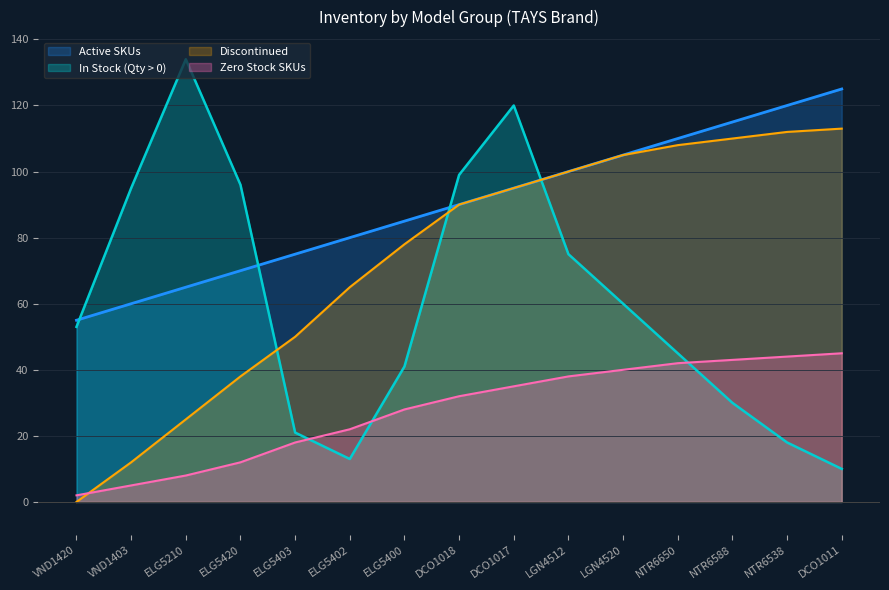

What is the difference between the maximum and minimum values in the Discontinued series?

113